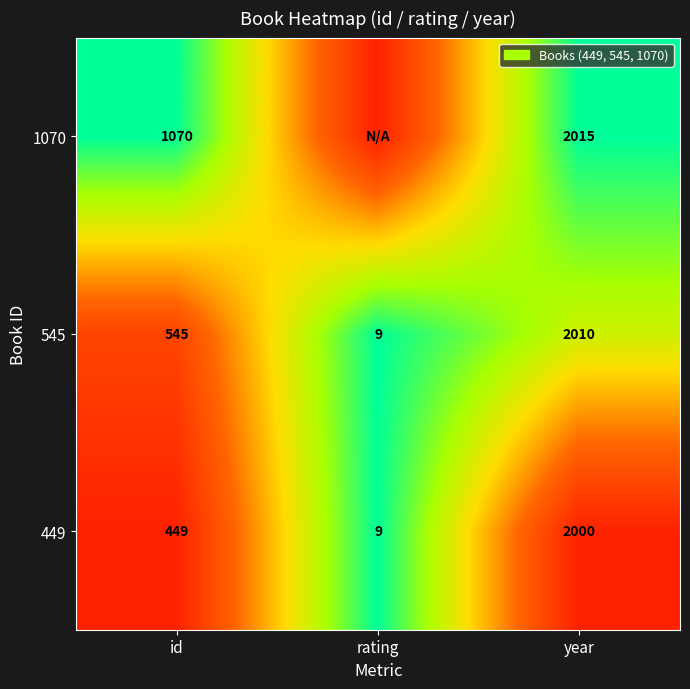

Rank the categories by 545 value from highest to lowest.

year, id, rating